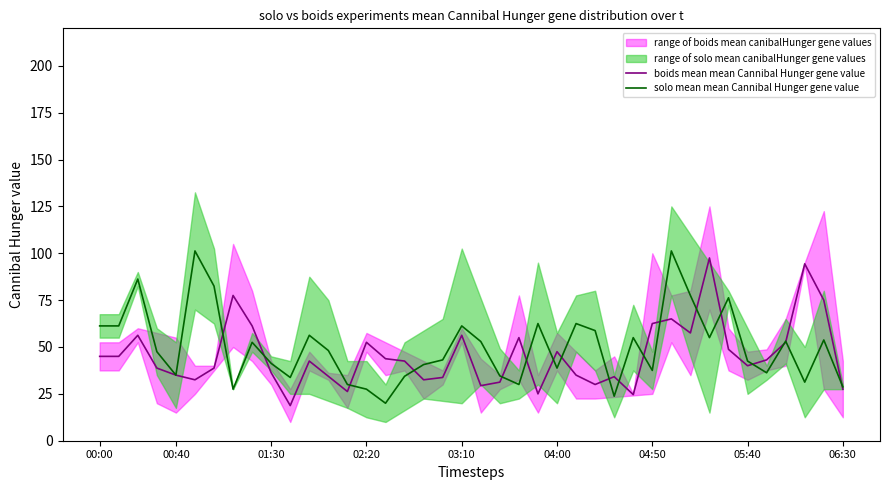

Does the chart have visible grid lines?

No